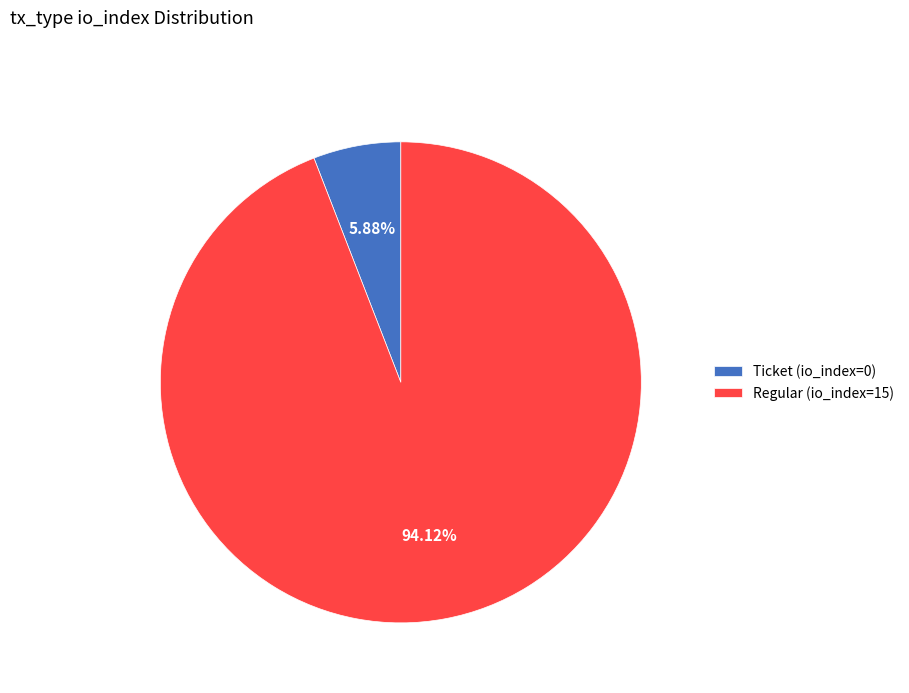

Which slice represents more than half of the pie?

Regular (io_index=15)